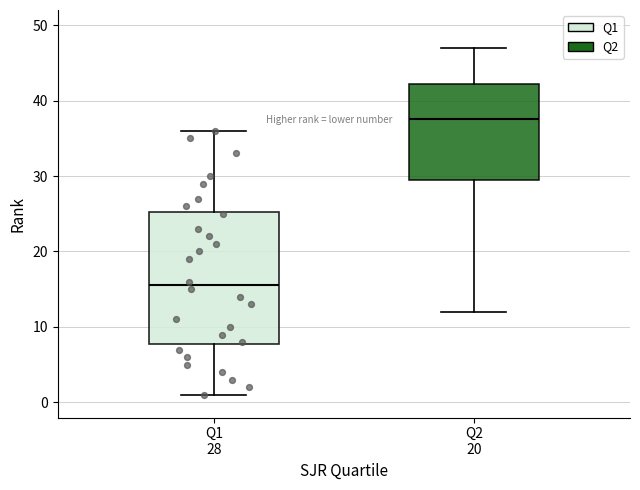

Where is the lower edge of the box for Q2 20 on the y-axis? The values are not printed on the chart, so give them approximately, as read against the axis.

30